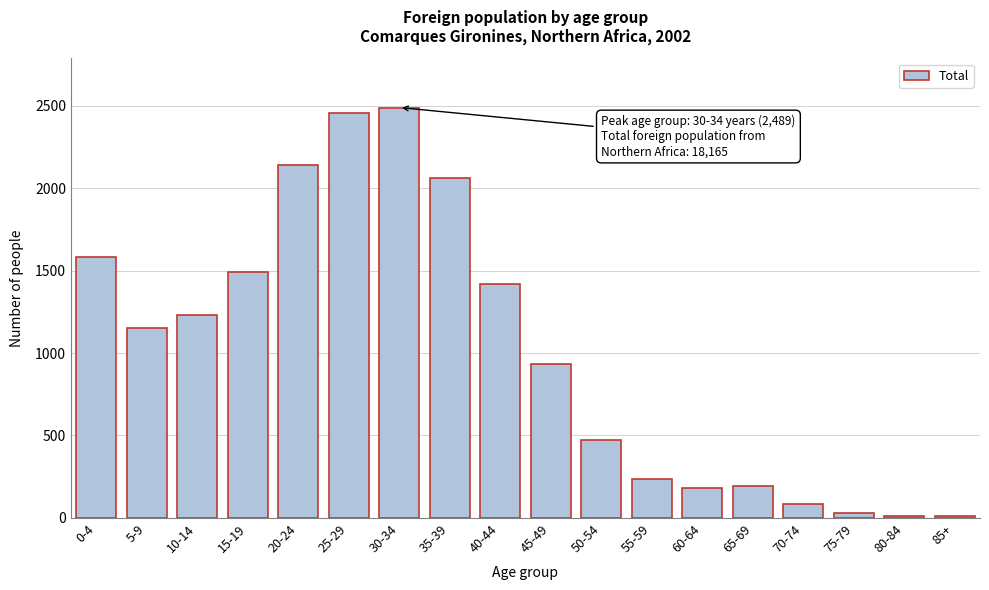

True or false: the data shows 82 at 70-74.

True